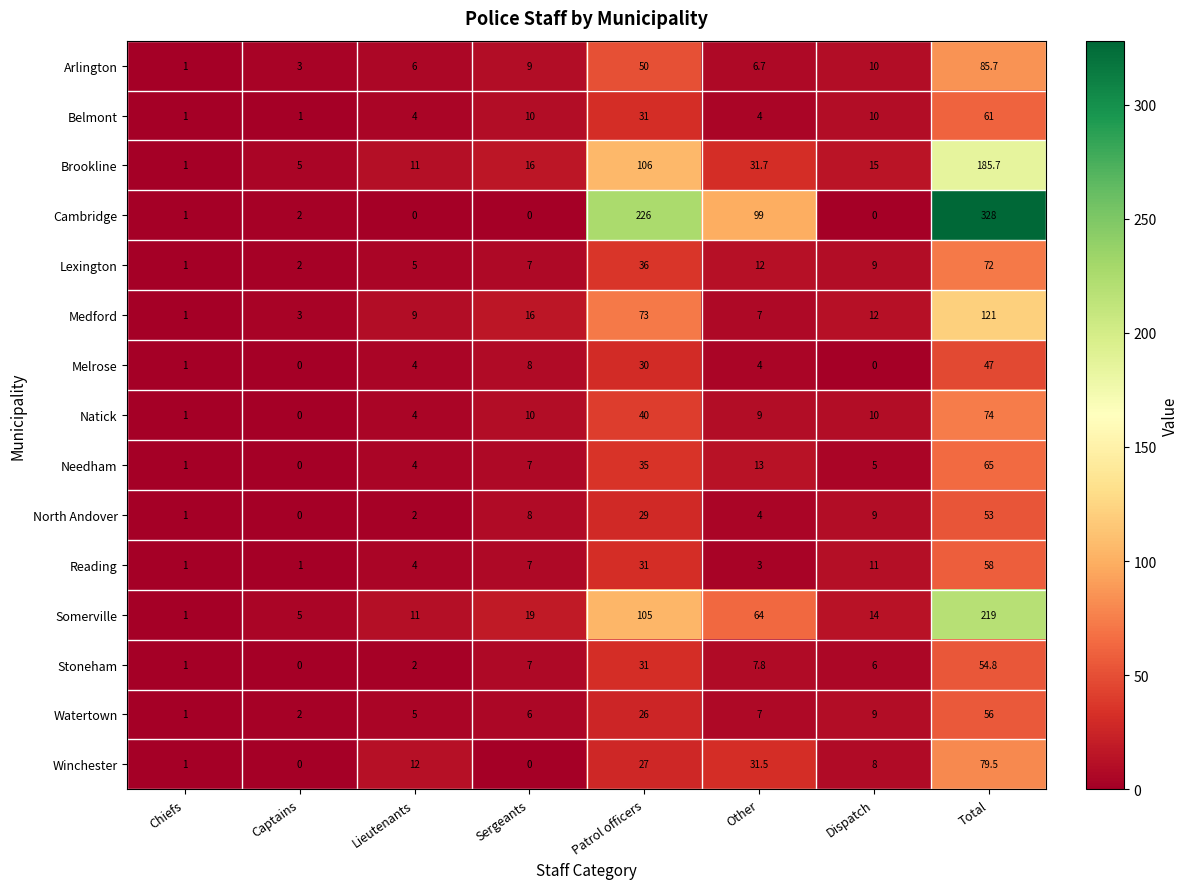

Is it true that Melrose equals -17.3 at Captains?

False